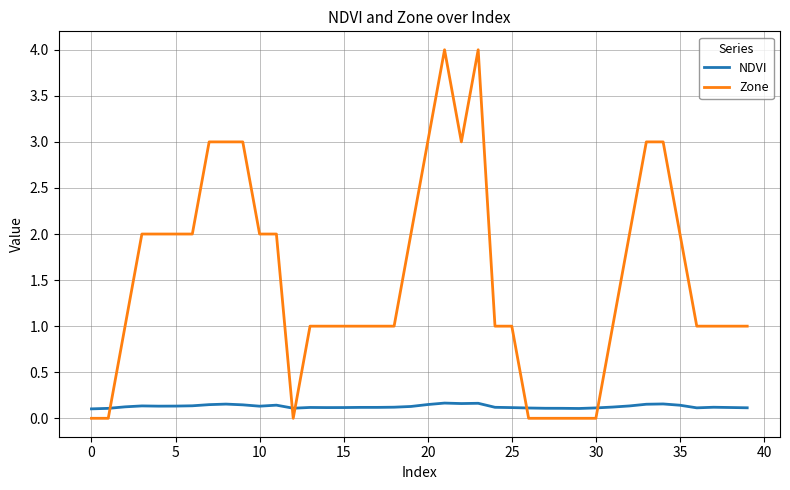

Which series has the largest total across all categories?

Zone